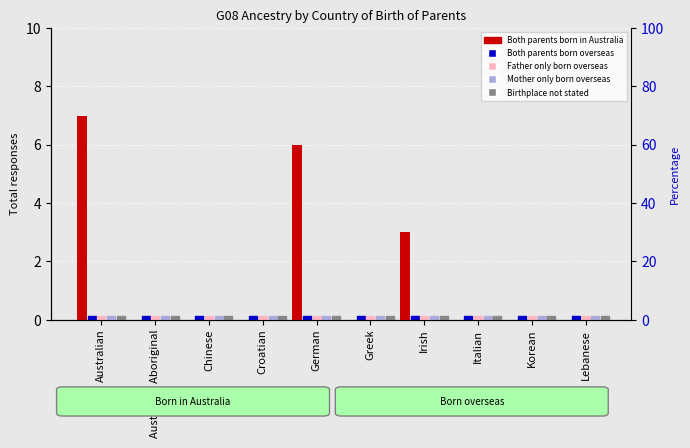

What are all the series names shown in the legend?

Both parents born in Australia, Both parents born overseas, Father only born overseas, Mother only born overseas, Birthplace not stated